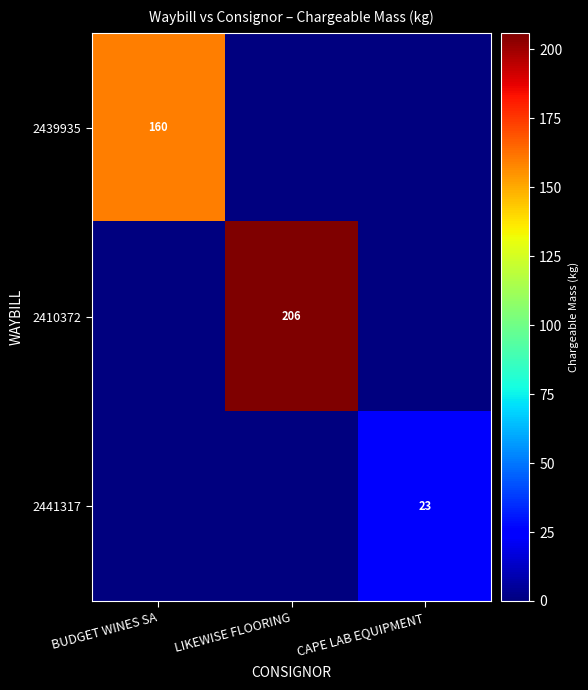

True or false: 2441317 has a value of 23 at CAPE LAB EQUIPMENT.

True